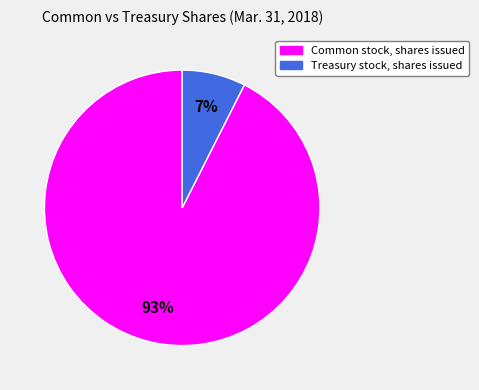

What is the largest slice in the pie chart?

Common stock, shares issued